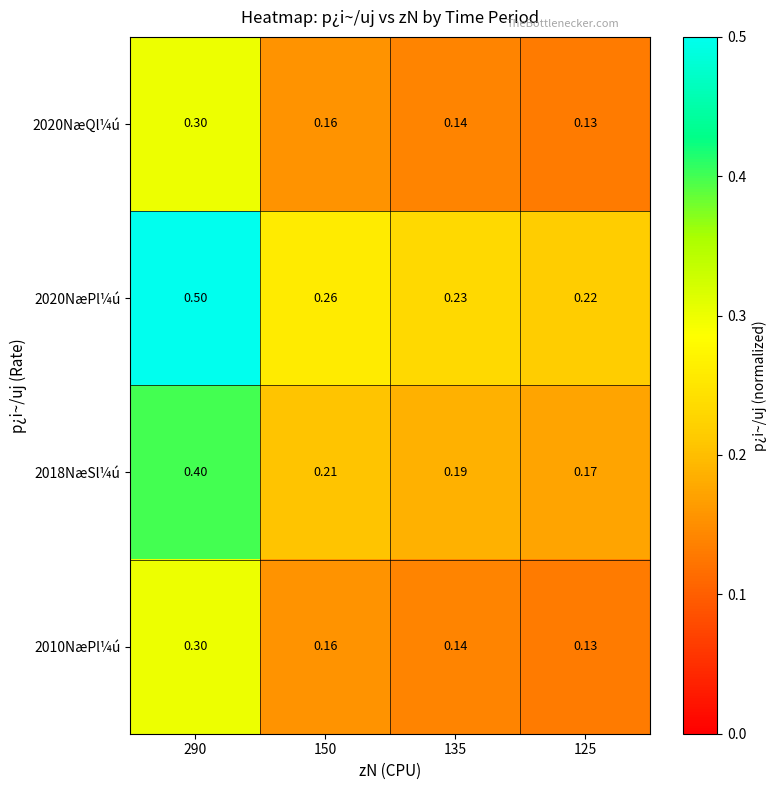

Reading left to right, list all the values displayed in this chart.

2020NæQl¼ú: 290=0.3	150=0.2	135=0.1	125=0.1
2020NæPl¼ú: 290=0.5	150=0.3	135=0.2	125=0.2
2018NæSl¼ú: 290=0.4	150=0.2	135=0.2	125=0.2
2010NæPl¼ú: 290=0.3	150=0.2	135=0.1	125=0.1